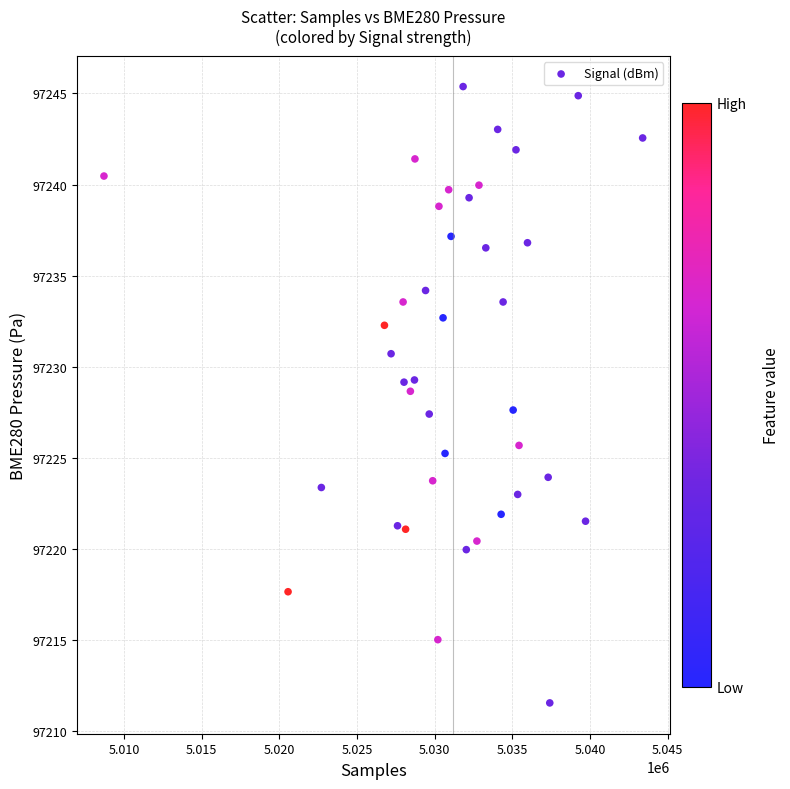

What is the range of X values (max minus min)?

34690.0